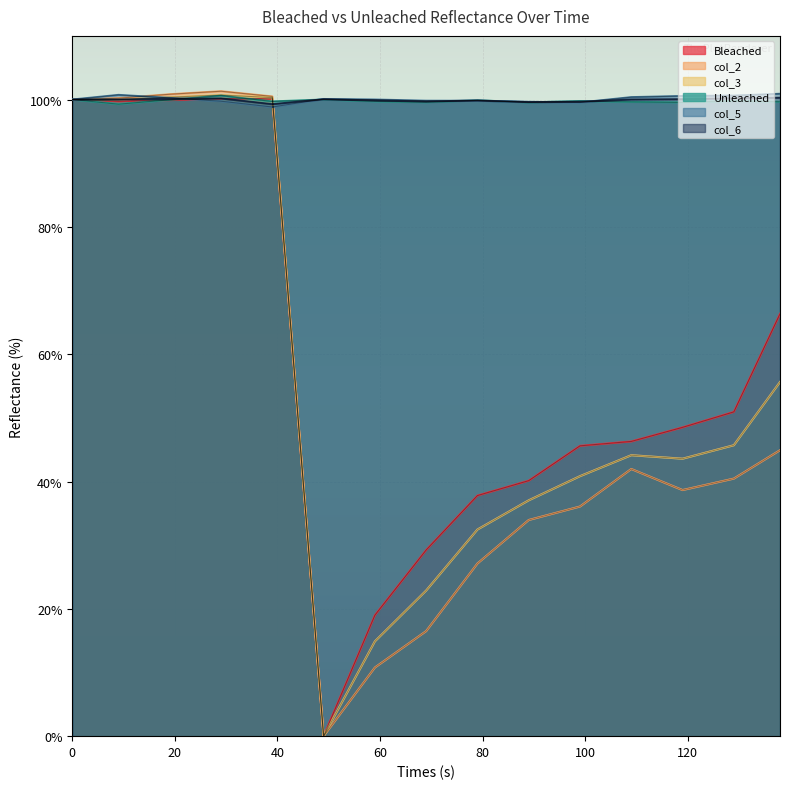

Where is the first local maximum for col_2?

29